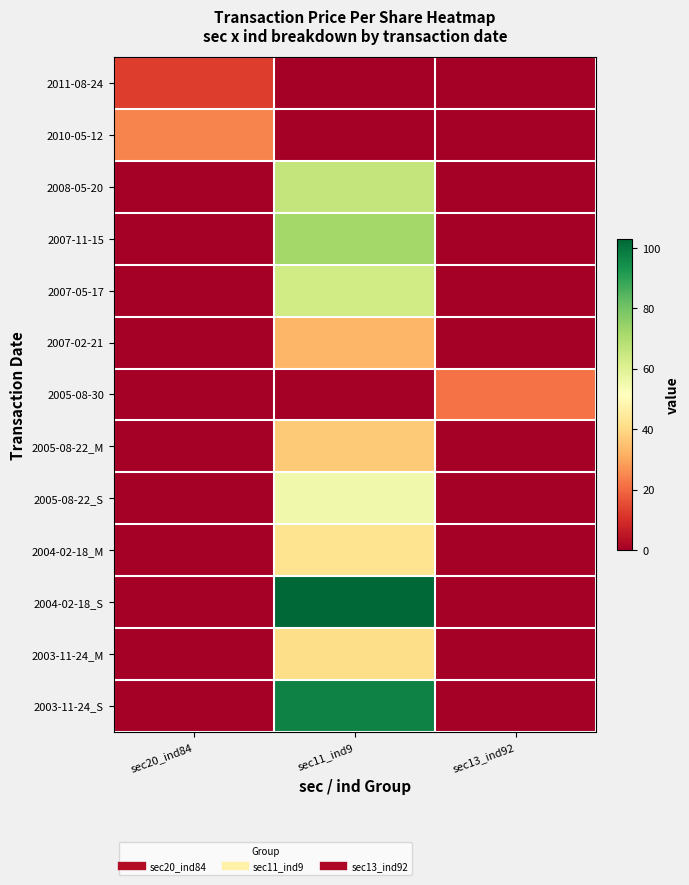

Which has a higher value, sec11_ind9 or sec20_ind84?

sec20_ind84